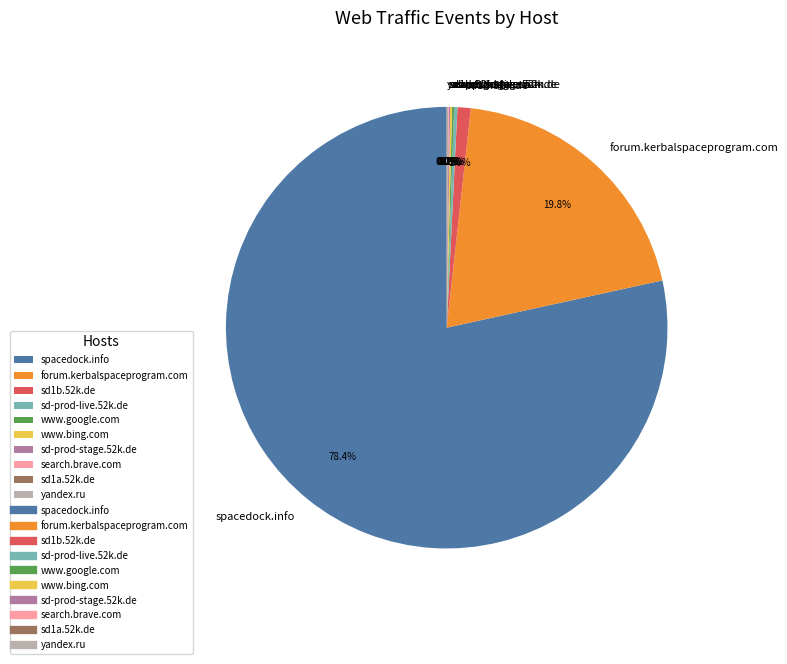

Is there any slice that represents more than half of the pie?

Yes